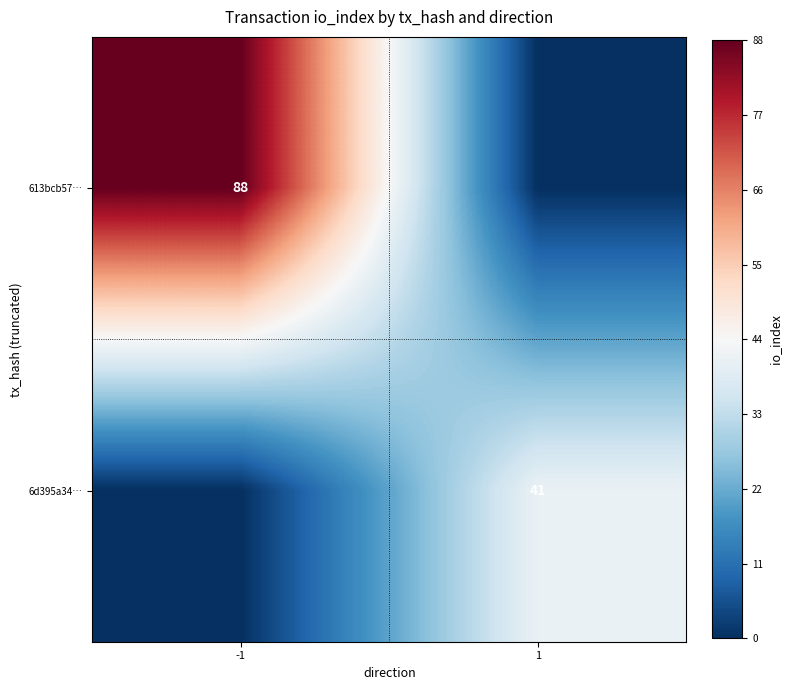

The 613bcb57… series shows 88 at -1. True or false?

True